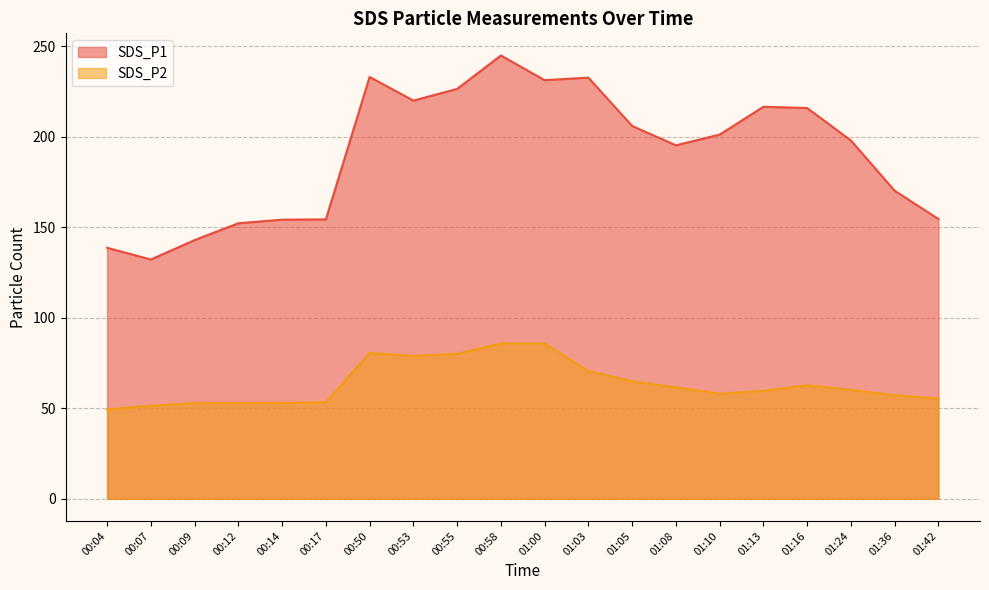

Which series has the widest spread of values?

SDS_P1